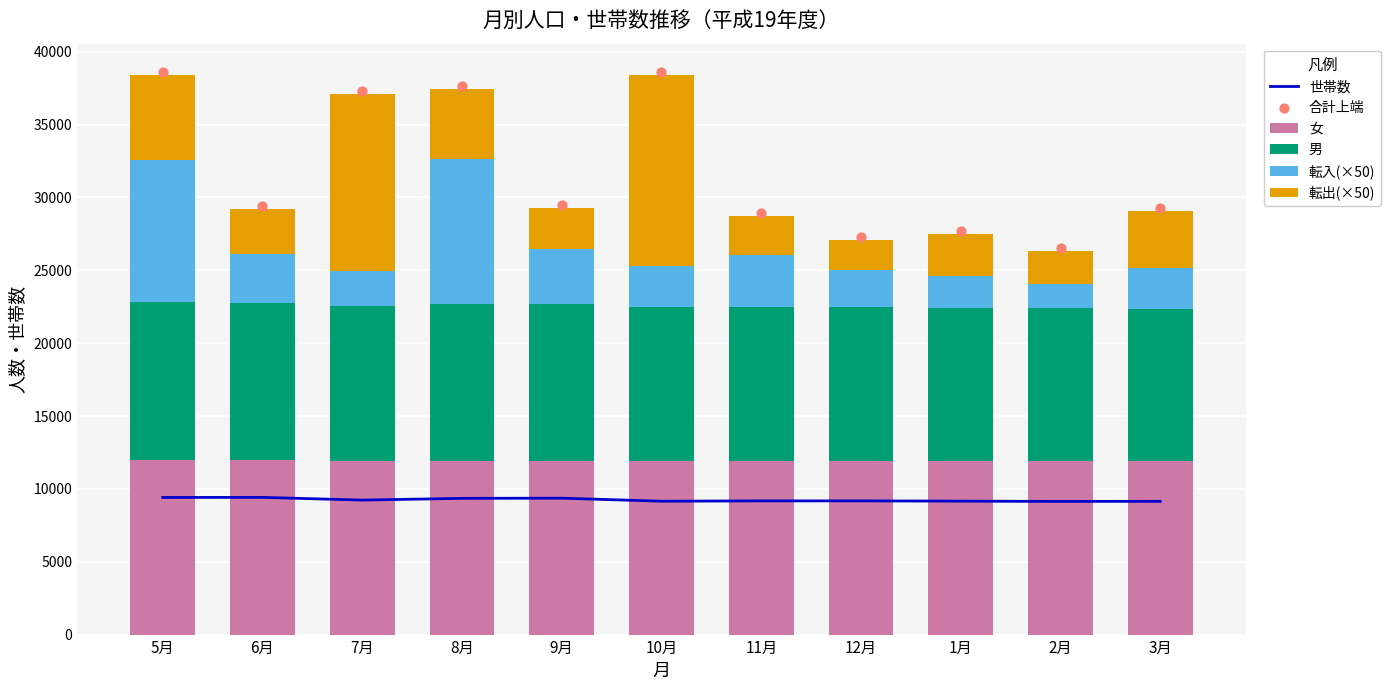

Which series has the largest total across all categories?

合計上端